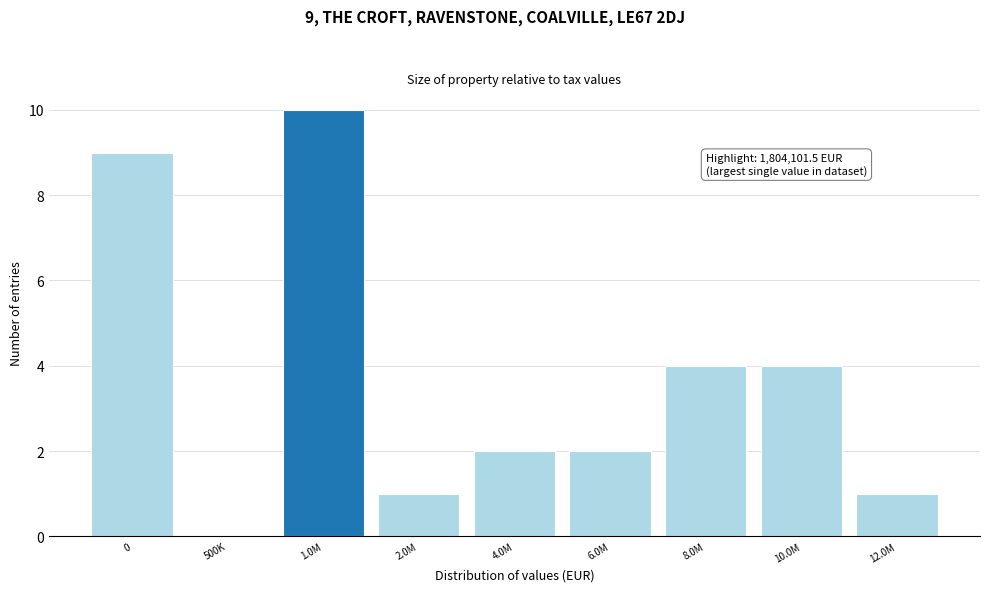

Reading left to right, transcribe all the data shown in this chart.

0=9	500K=0	1.0M=10	2.0M=1	4.0M=2	6.0M=2	8.0M=4	10.0M=4	12.0M=1